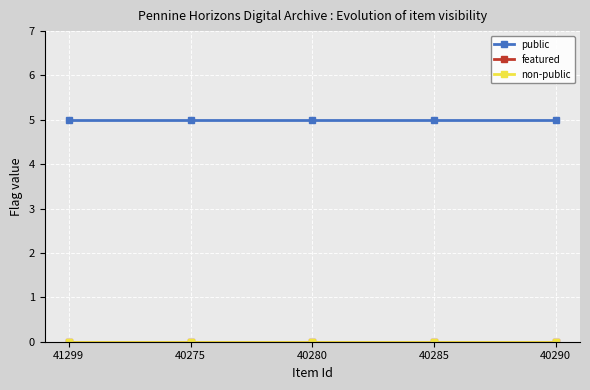

Is this an area chart (filled region under the line)?

No